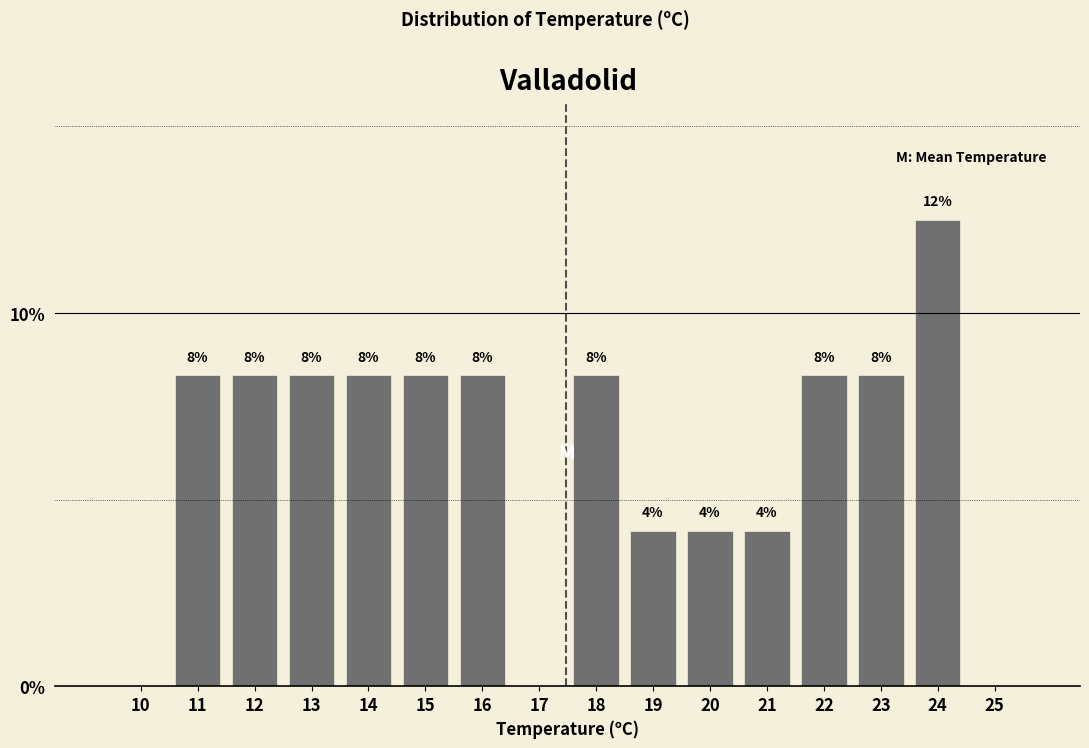

Are the bars horizontal?

No